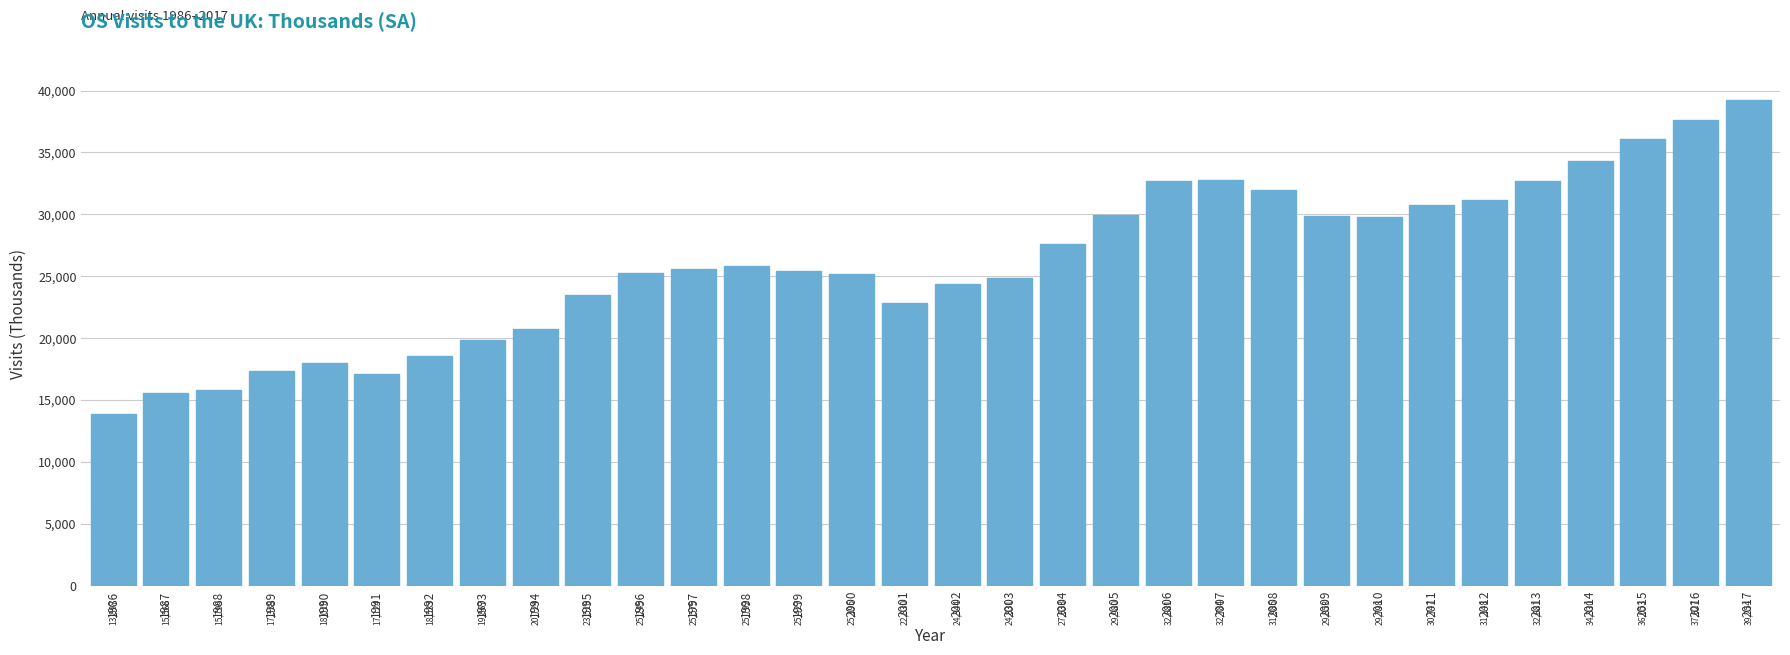

Reading left to right, list all the values displayed in this chart.

1986=13897	1987=15566	1988=15799	1989=17339	1990=18018	1991=17124	1992=18533	1993=19867	1994=20724	1995=23518	1996=25245	1997=25575	1998=25792	1999=25427	2000=25195	2001=22830	2002=24344	2003=24831	2004=27633	2005=29980	2006=32681	2007=32784	2008=31985	2009=29853	2010=29798	2011=30747	2012=31148	2013=32681	2014=34330	2015=36053	2016=37627	2017=39254